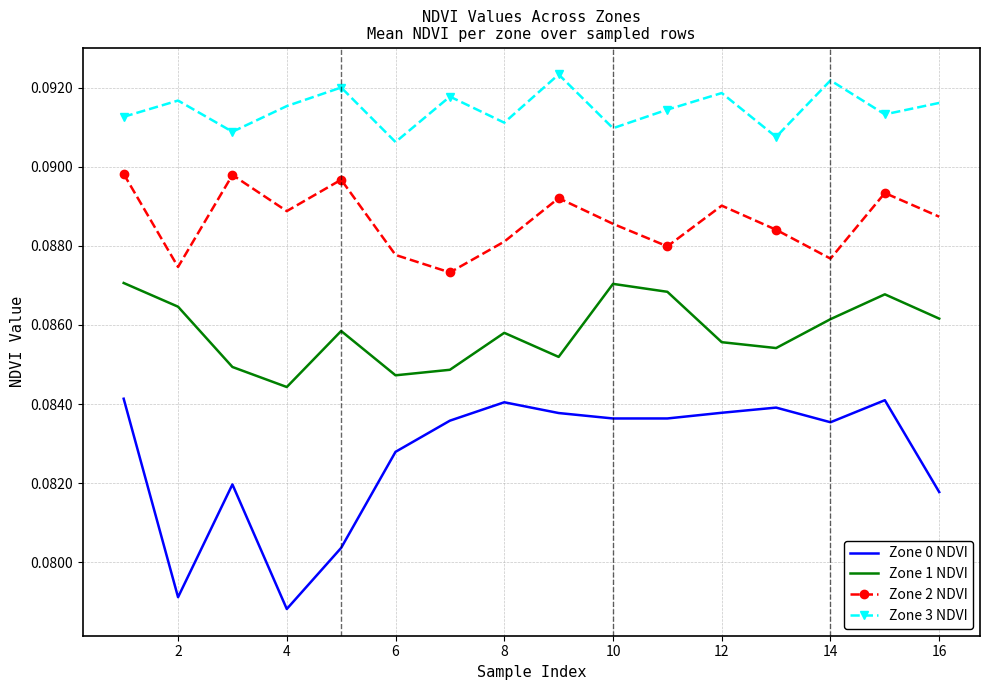

True or false: Zone 3 NDVI has more than 1 interior local peaks.

True